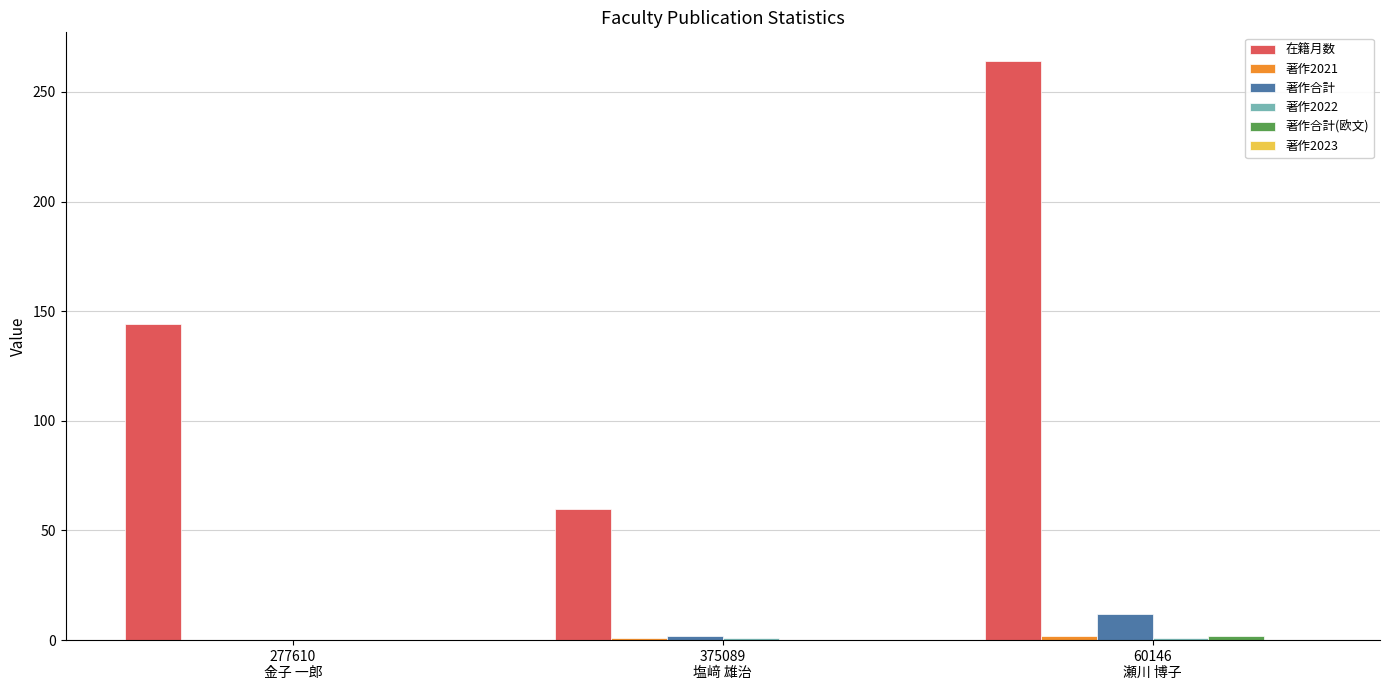

Does the chart contain stacked bars?

No